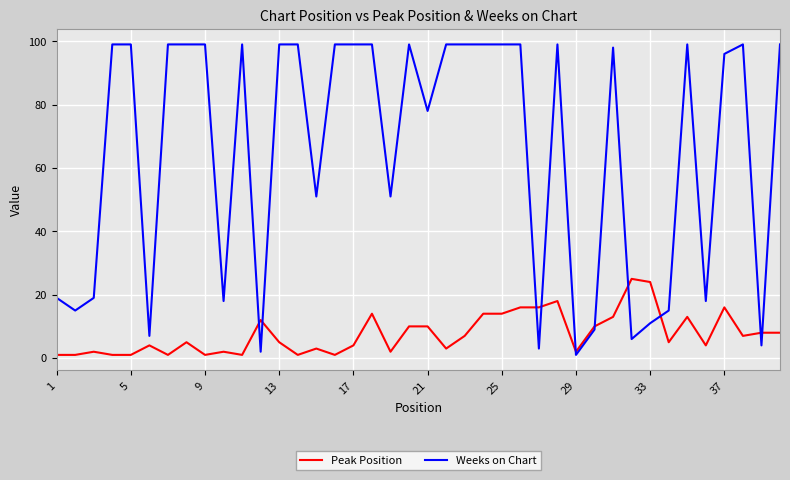

Which series ends up on top after the final intersection of Peak Position and Weeks on Chart?

Weeks on Chart